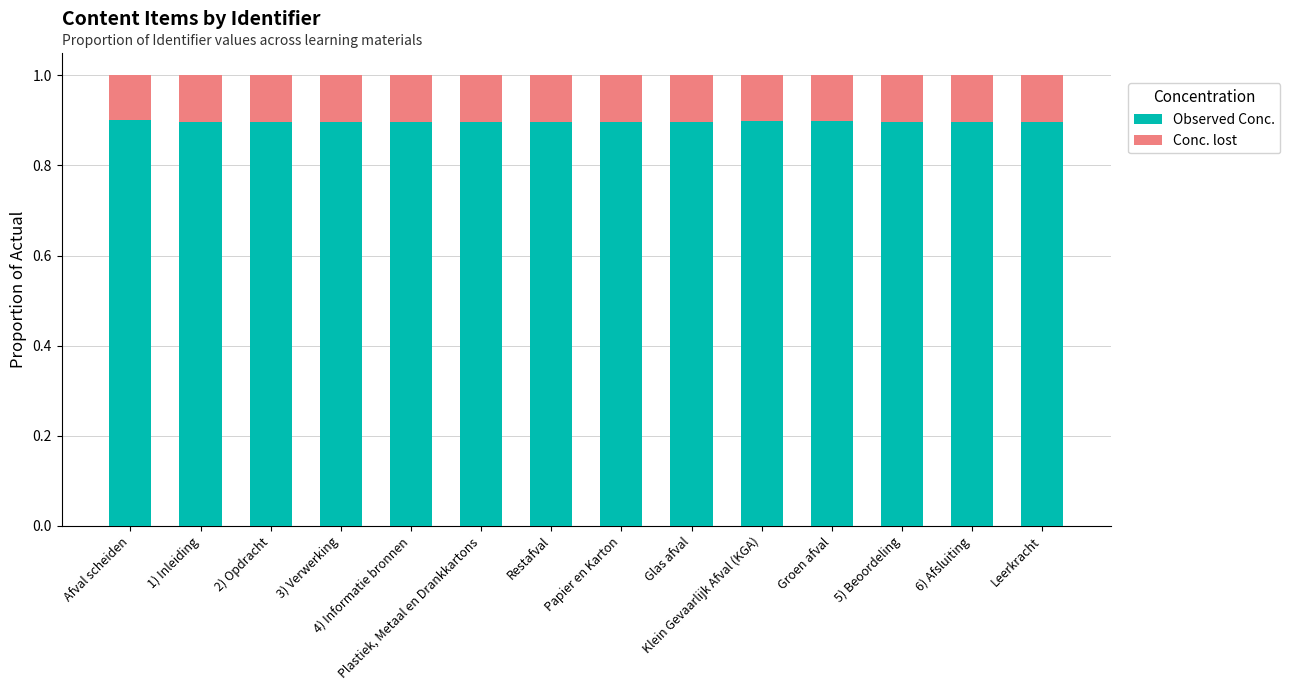

Count the Observed Conc. values in the range 0 to 1.

14